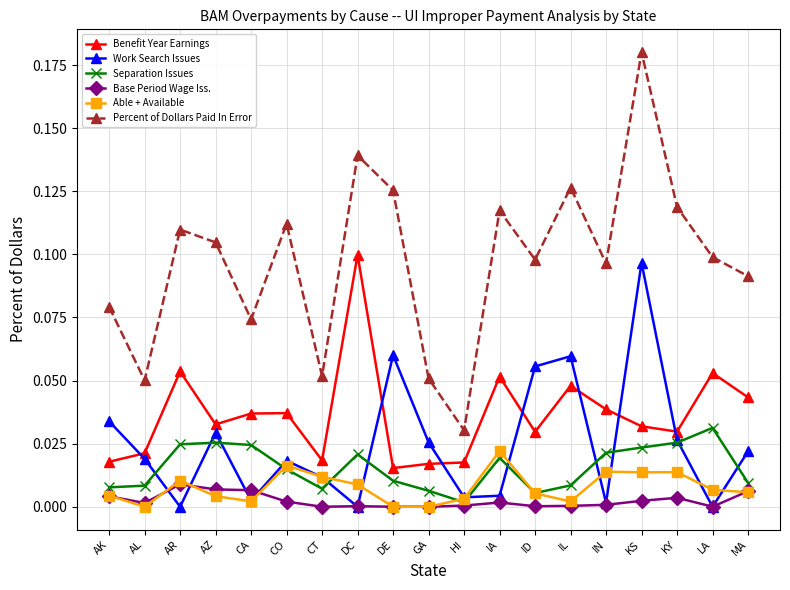

Which series has the largest total across all categories?

Percent of Dollars Paid In Error